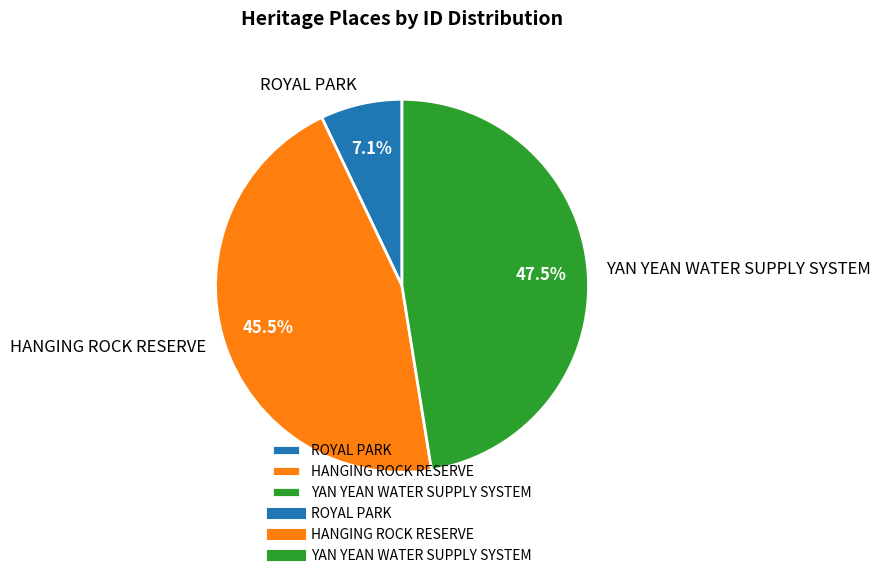

Is it true that YAN YEAN WATER SUPPLY SYSTEM is 40% of the pie?

False